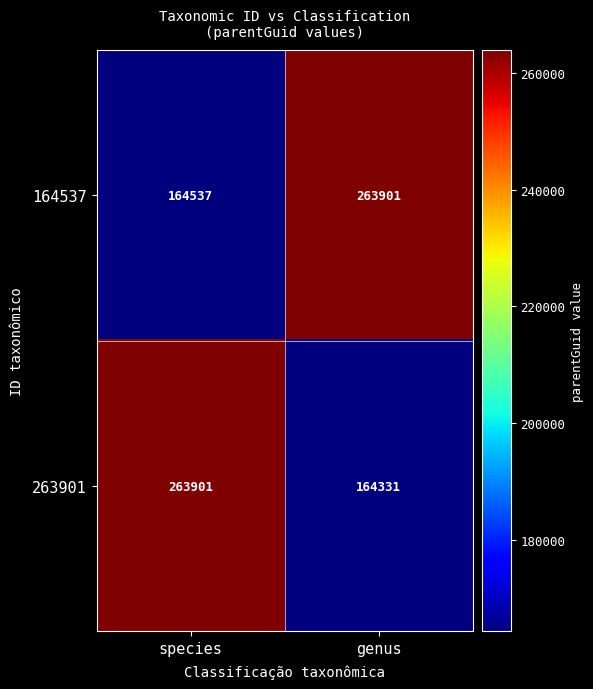

Between species and genus, which series saw the biggest shift?

263901